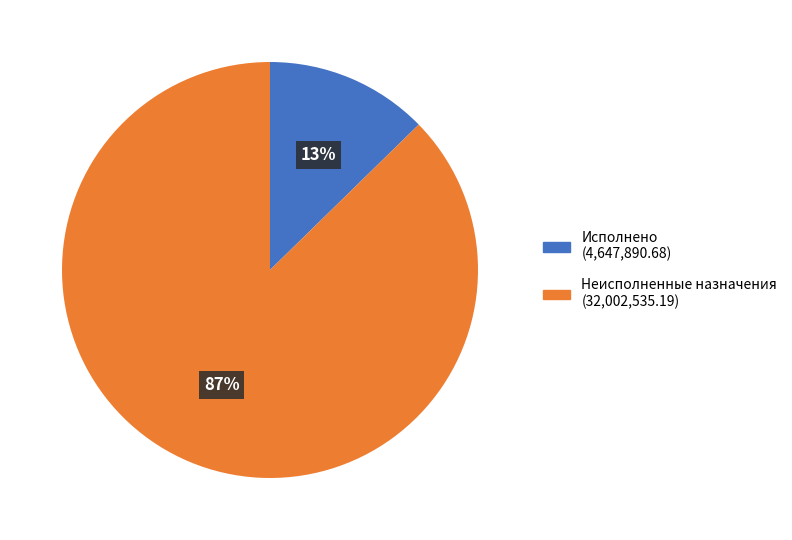

What is the largest slice in the pie chart?

Неисполненные назначения